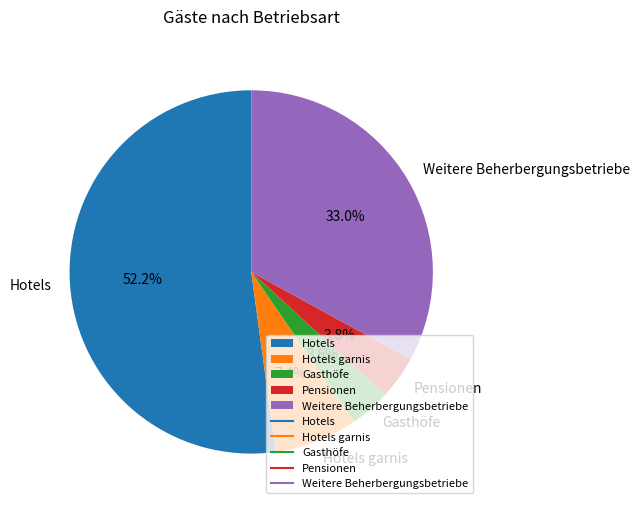

Is it true that Hotels garnis is 16% of the pie?

False